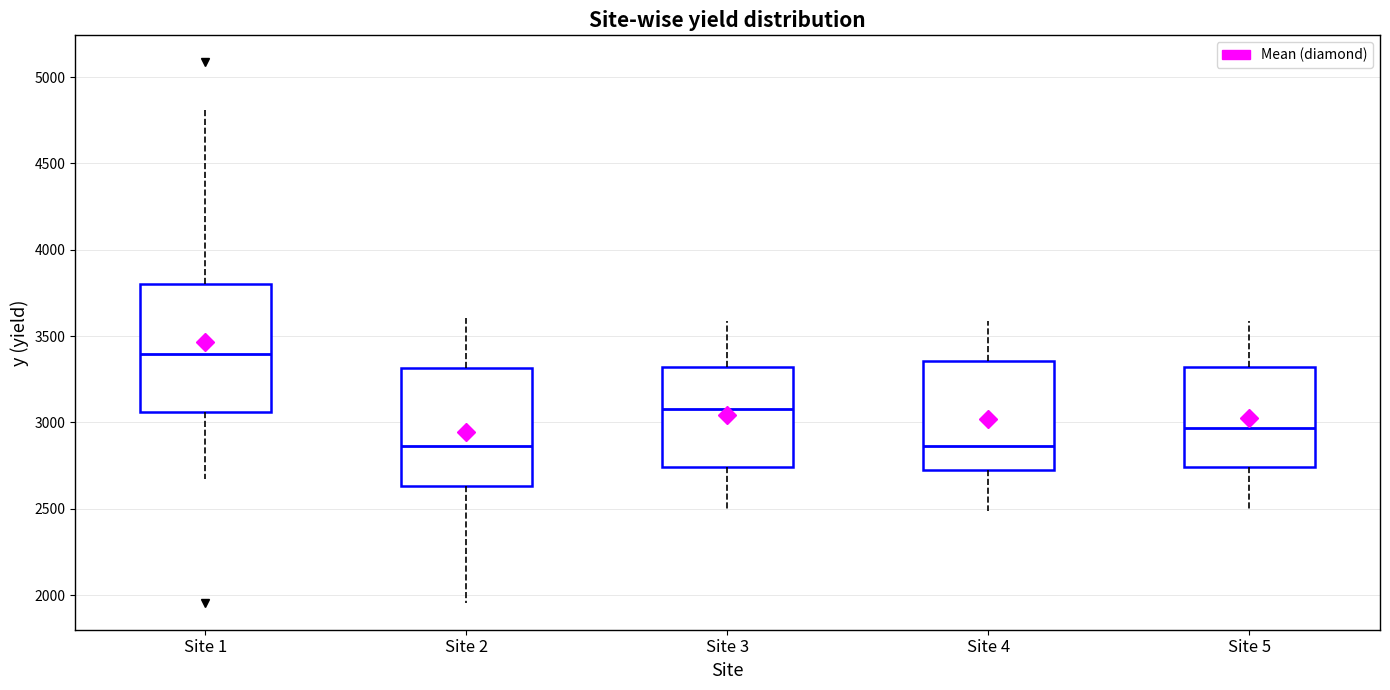

Reading left to right, transcribe this box plot: for each box, give where its median line is, the range the box spans, and where its two whiskers end, as read against the y-axis. The values are not printed on the chart, so give them approximately, as read against the axis.

Site 1: median 3400, box 3050 to 3800, whiskers 2650 to 4800
Site 2: median 2850, box 2650 to 3300, whiskers 1950 to 3600
Site 3: median 3100, box 2750 to 3300, whiskers 2500 to 3600
Site 4: median 2850, box 2700 to 3350, whiskers 2500 to 3600
Site 5: median 2950, box 2750 to 3300, whiskers 2500 to 3600